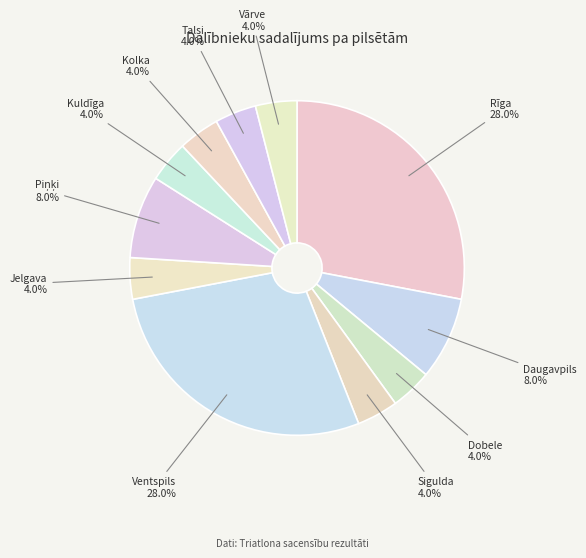

To the nearest percent, what is the combined percentage of Kolka and Kuldīga?

8%